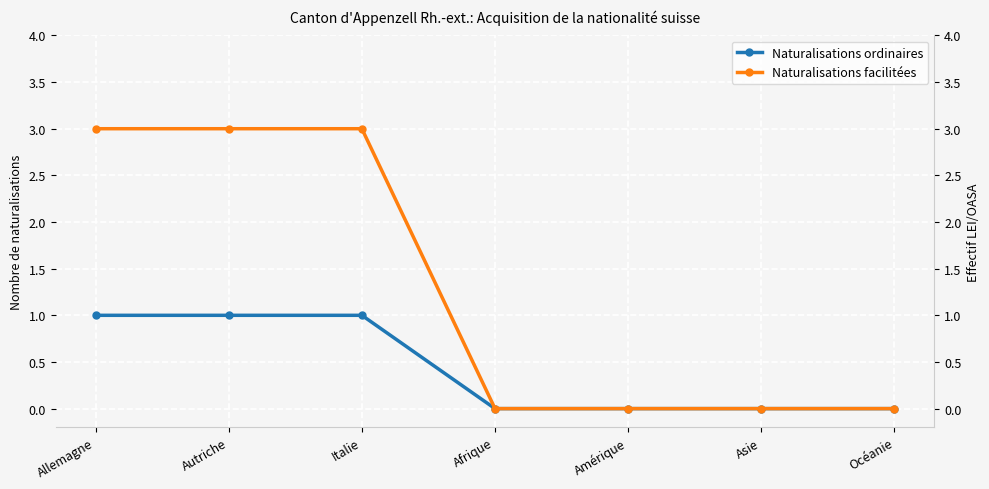

Rank the series by their average value, from highest to lowest.

Naturalisations facilitées, Naturalisations ordinaires